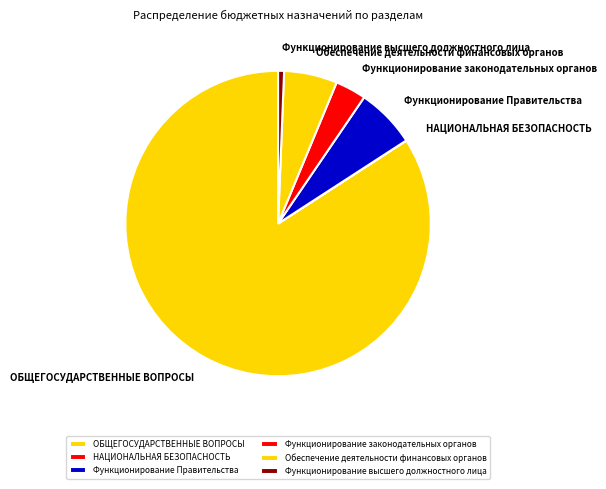

True or false: Обеспечение деятельности финансовых органов accounts for 6% of the total.

True